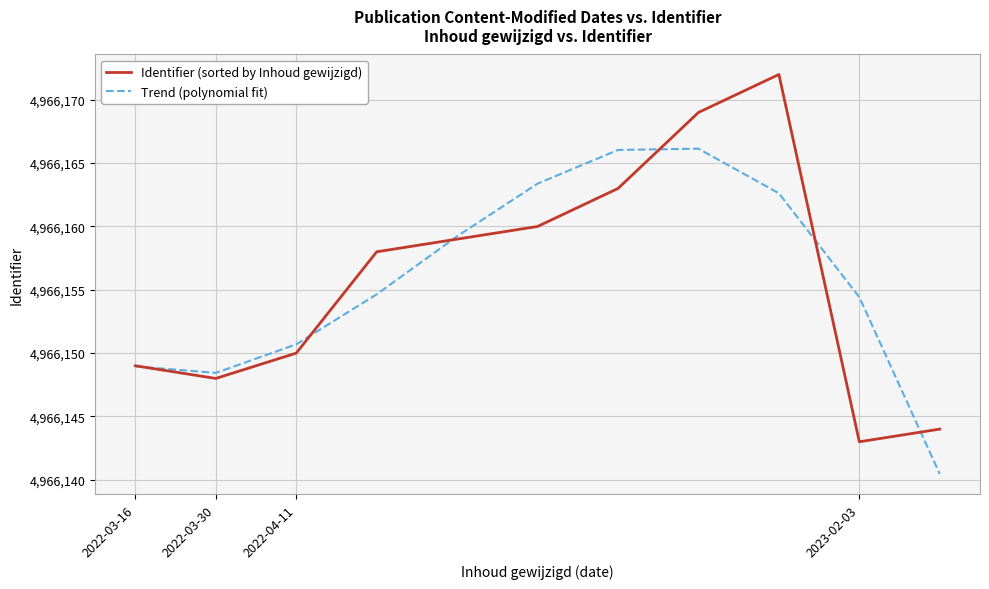

Rank the series by their maximum value, from lowest to highest.

Trend (polynomial fit), Identifier (sorted by Inhoud gewijzigd)